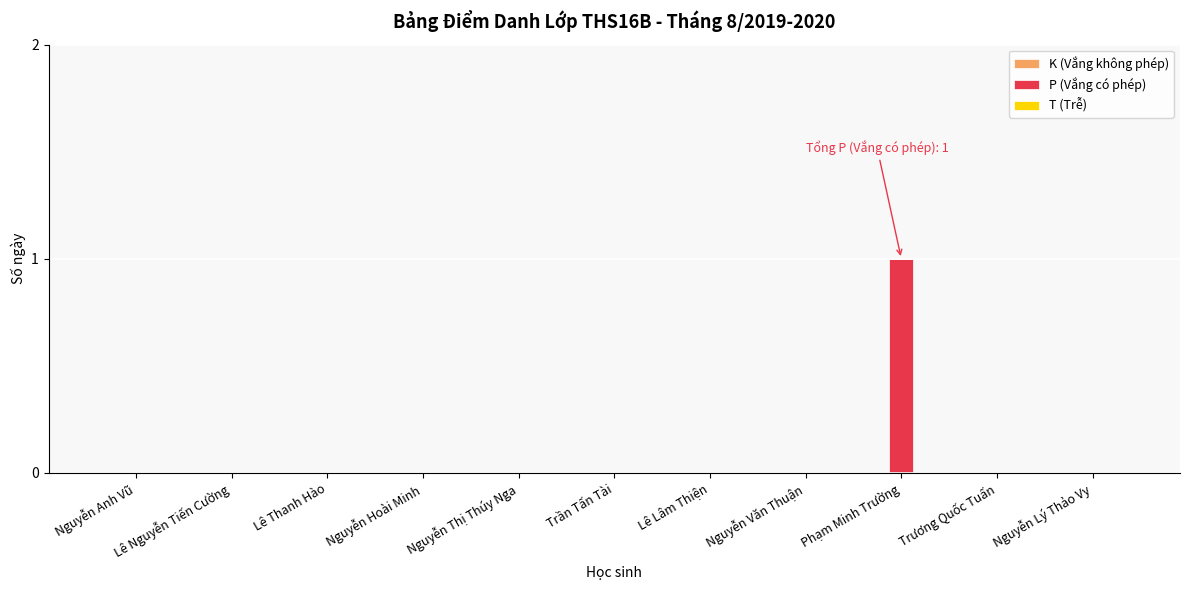

Are the bars horizontal?

No